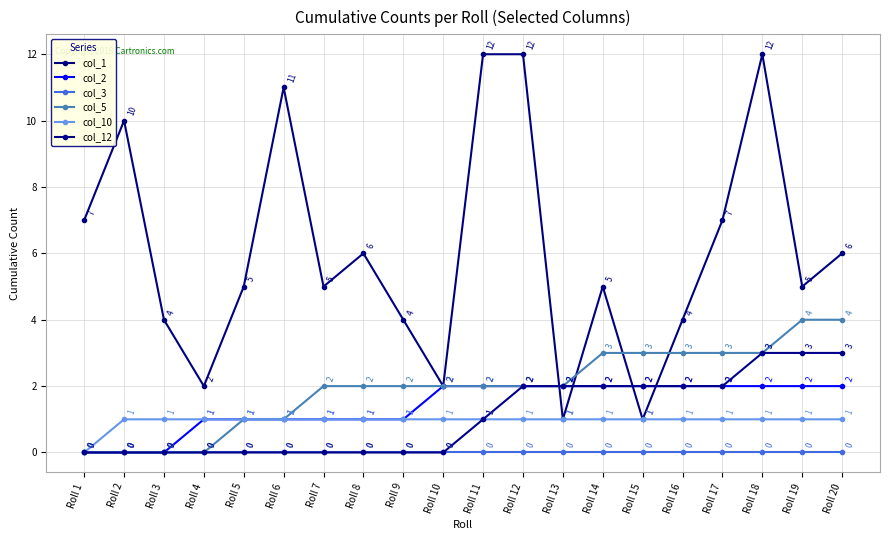

What is the difference between the highest and lowest values at Roll 11?

12